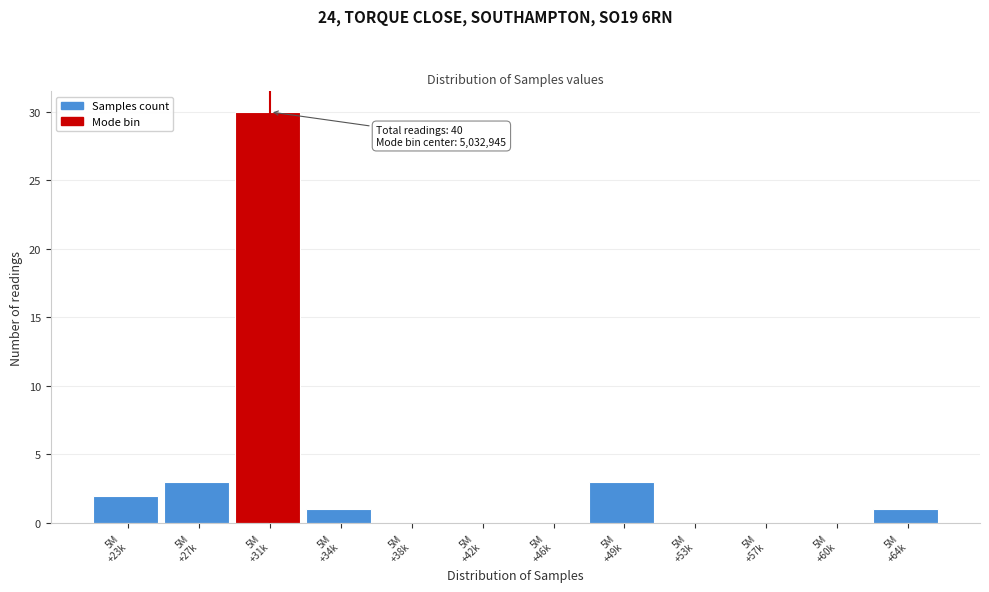

What is the maximum value shown in the chart?

30